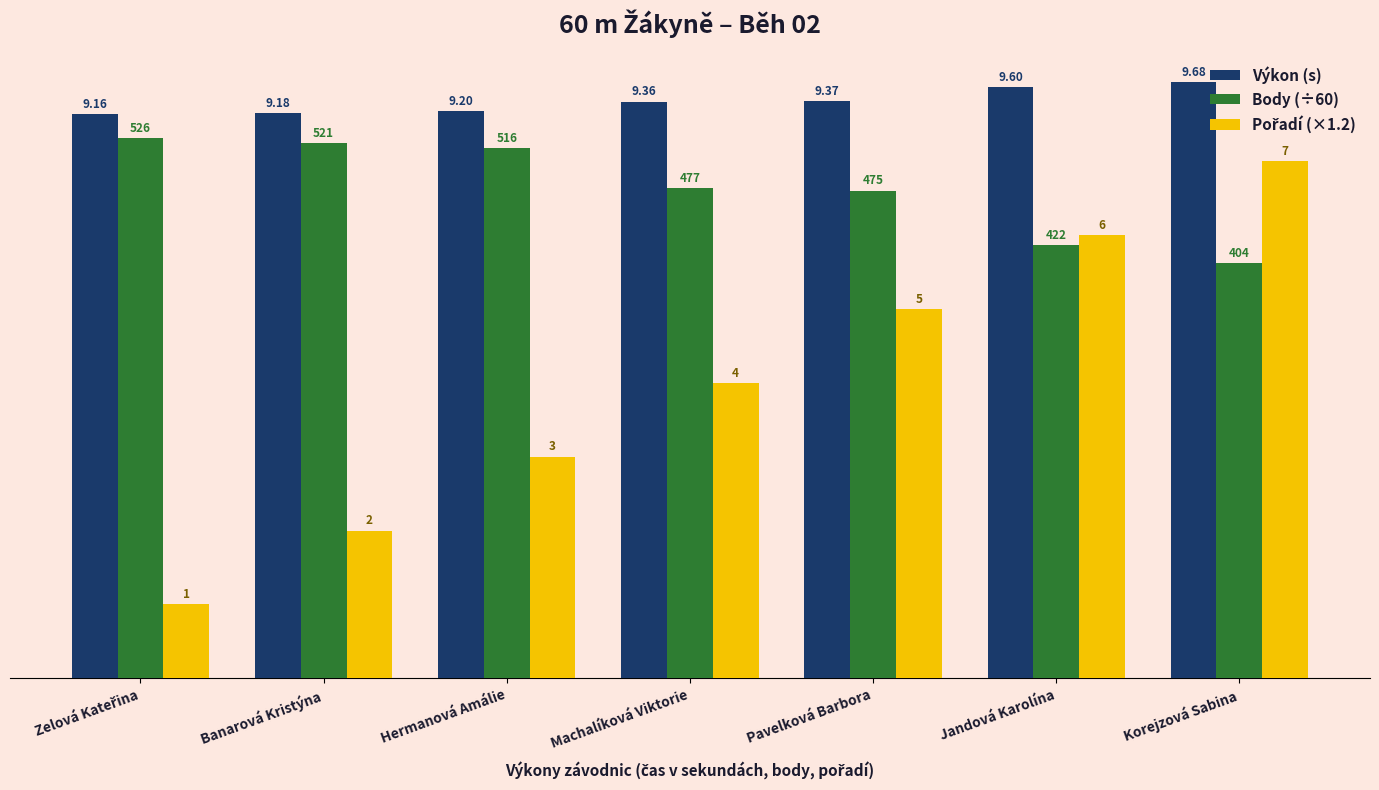

Does the chart contain any negative values?

No